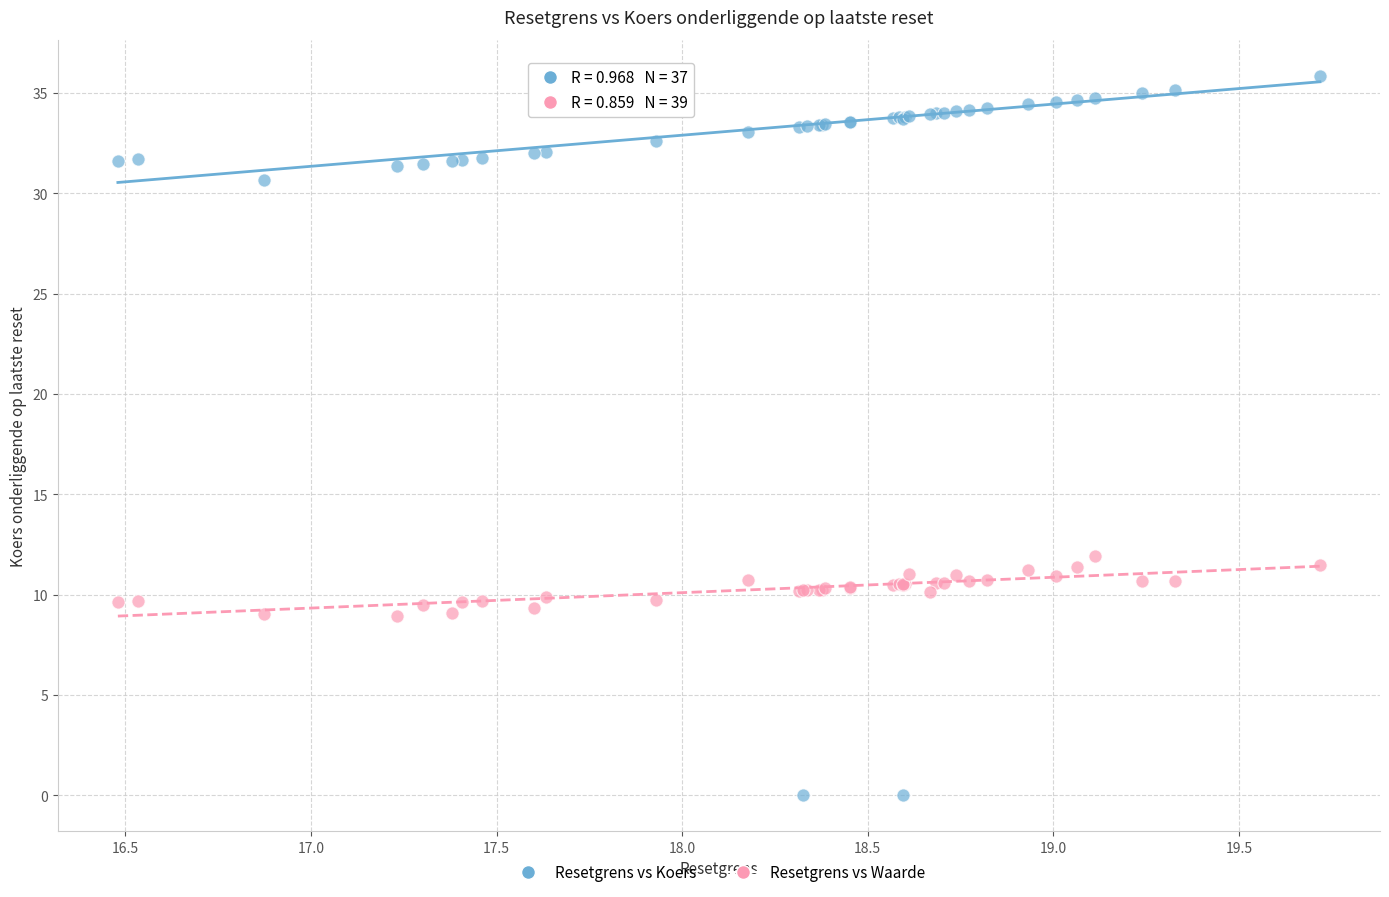

Across all series, what Y value is closest to 17?

11.9